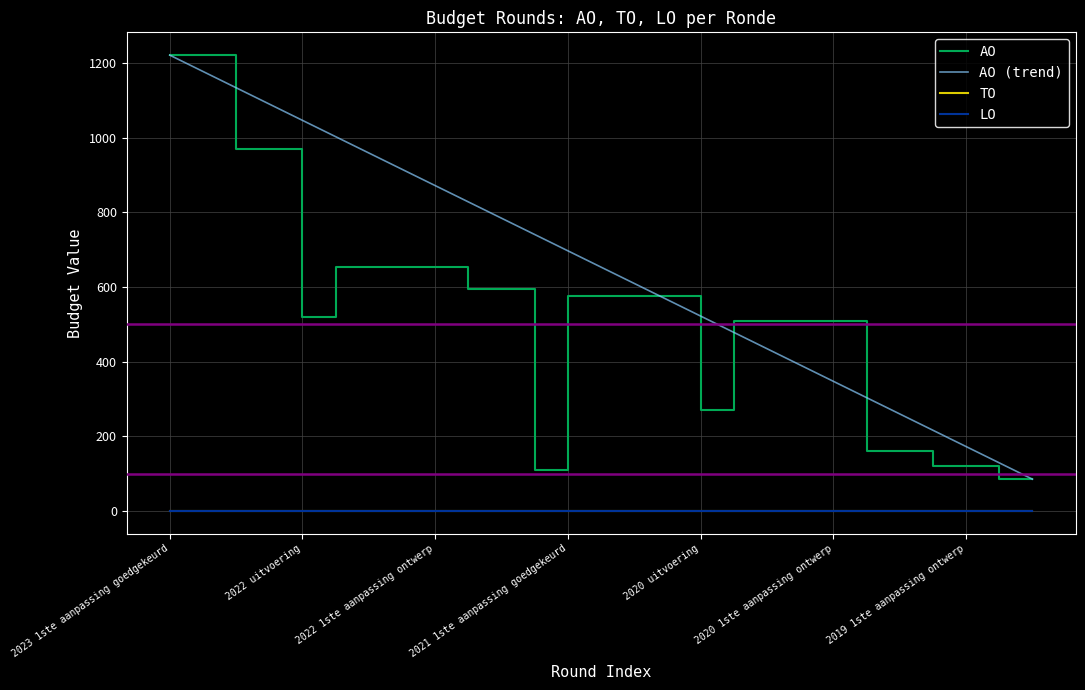

Does the chart display data point markers on the line(s)?

No